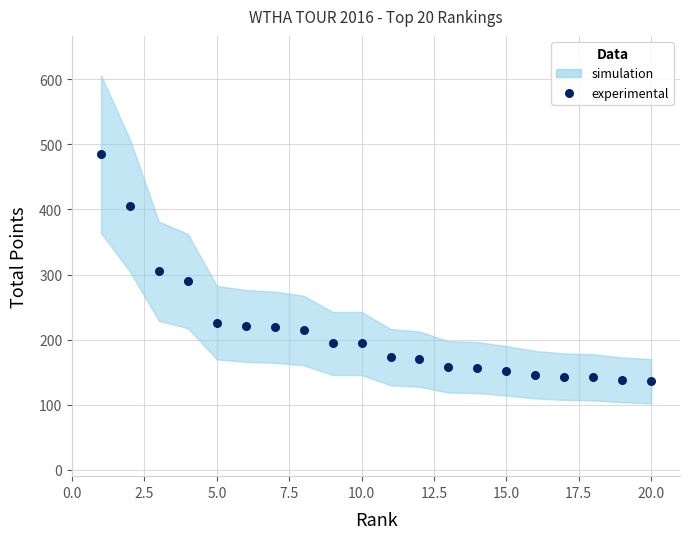

What is the range of Y values (max minus min)?

349